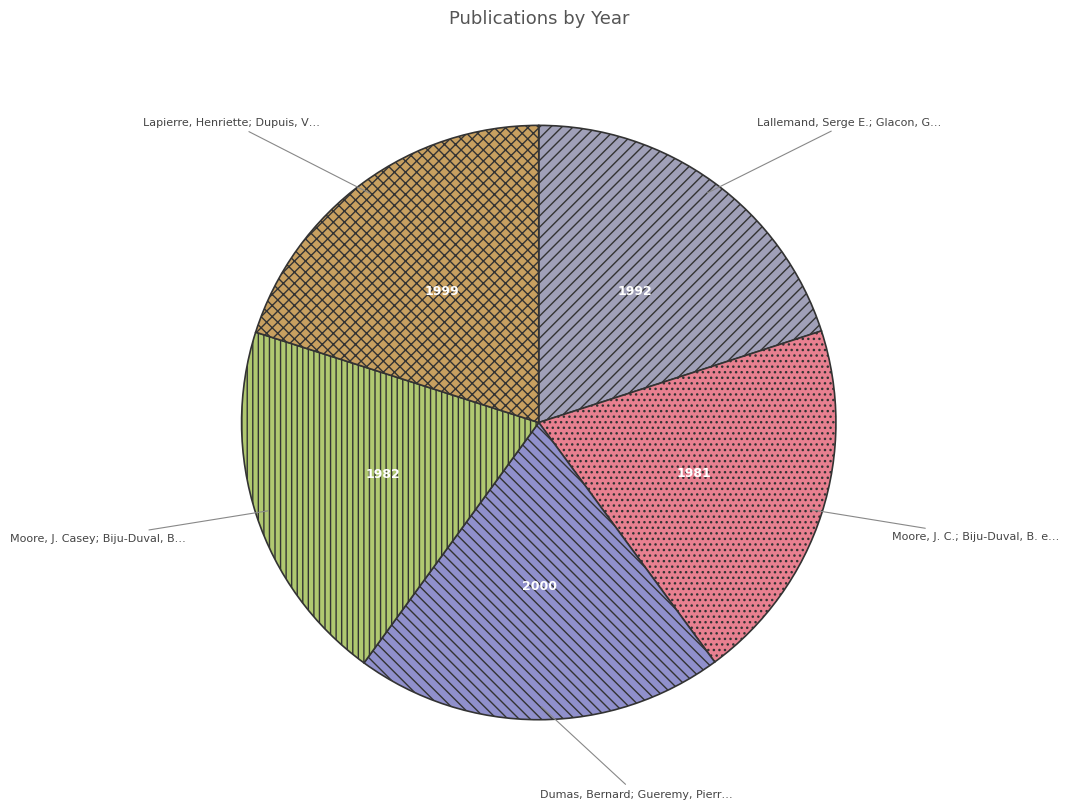

Is there a majority slice in this chart?

No